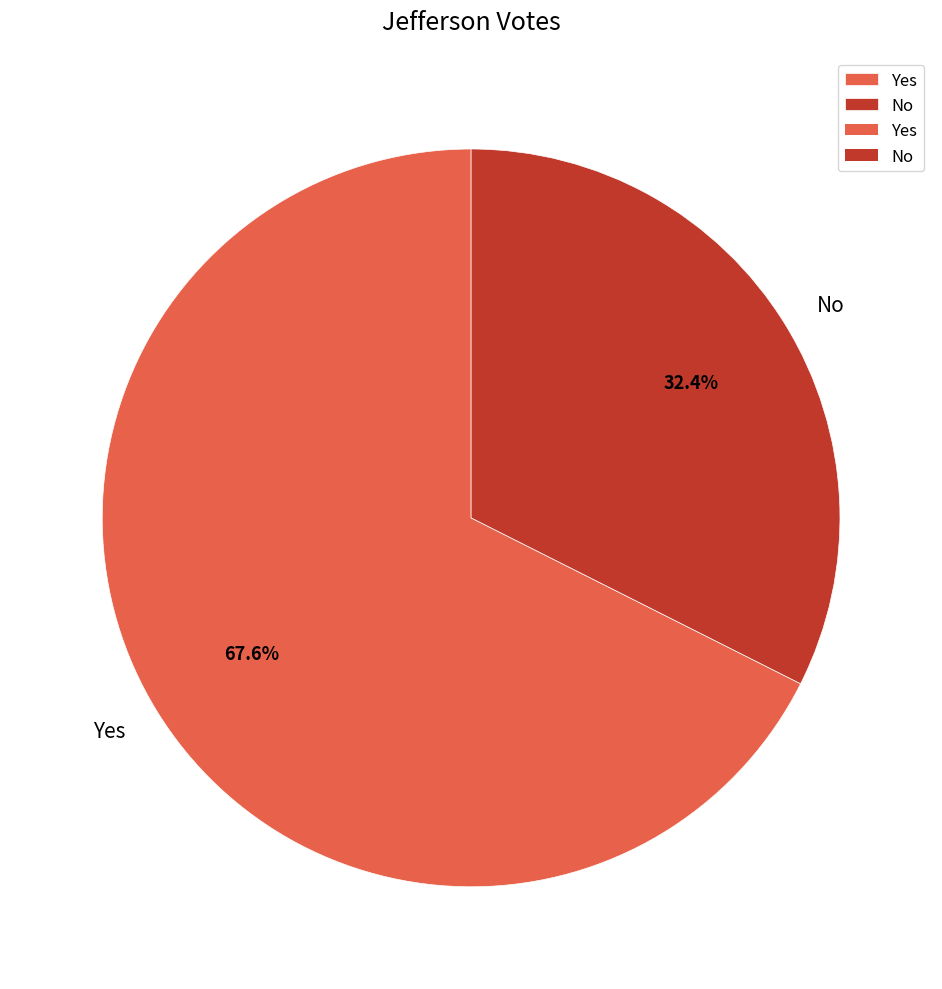

True or false: No accounts for 32% of the total.

True